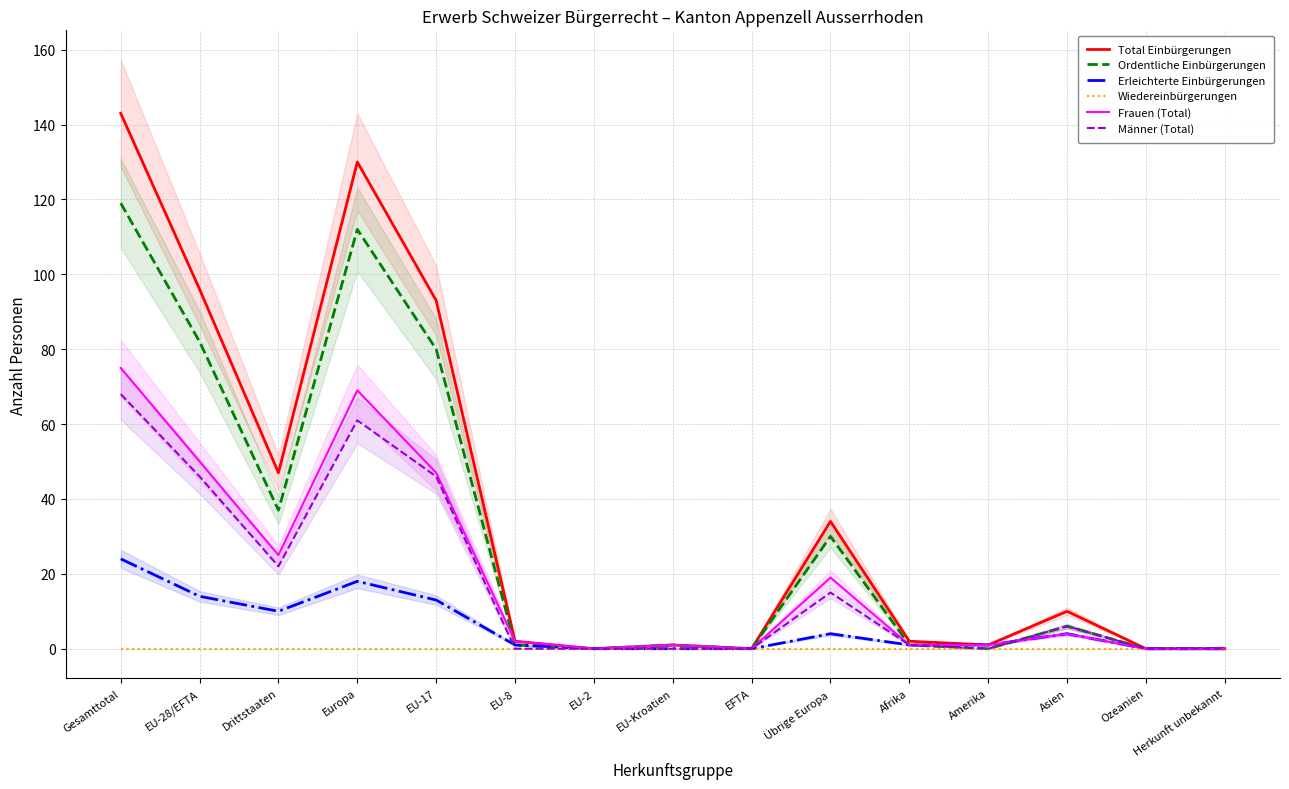

Where is Frauen (Total) nearest to the value 37?

EU-17